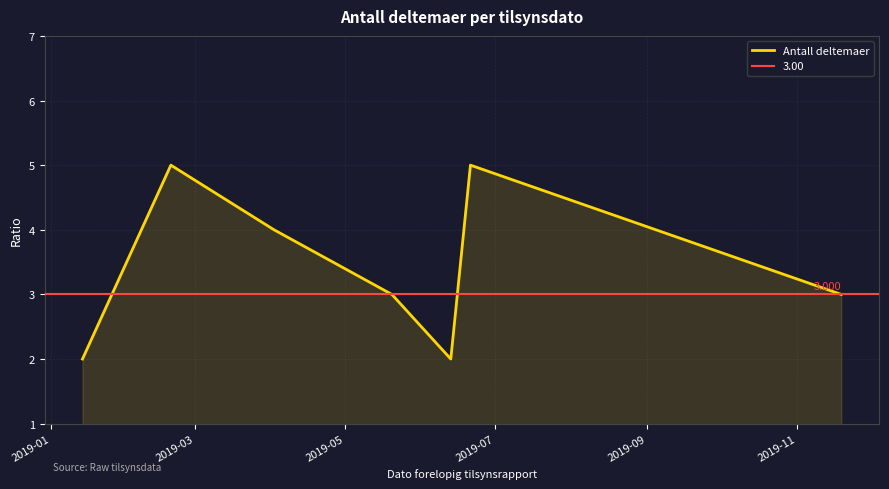

What is the maximum value for Antall deltemaer?

5